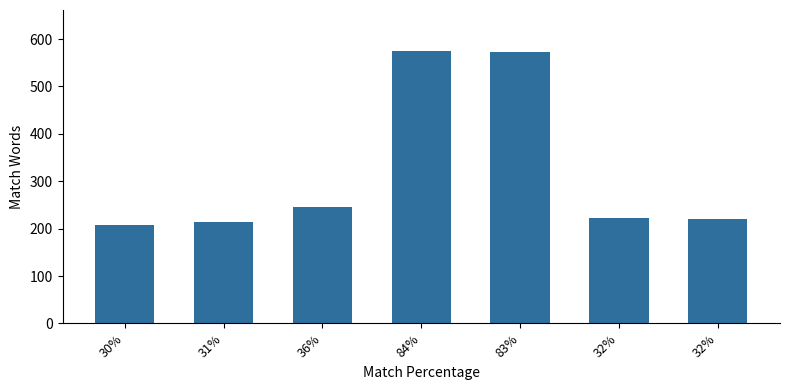

List the labels in order of value, largest first.

84%, 83%, 36%, 32%, 32%, 31%, 30%